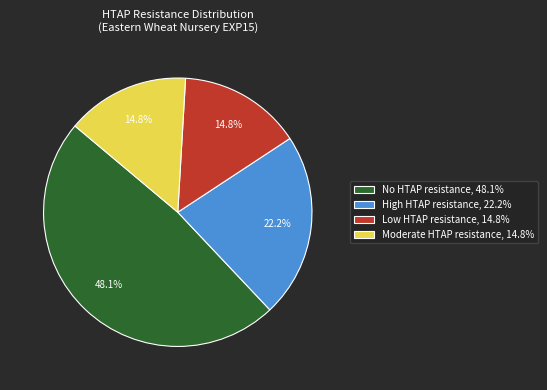

Does Low HTAP resistance, 14.8% account for over 50% of the chart?

No